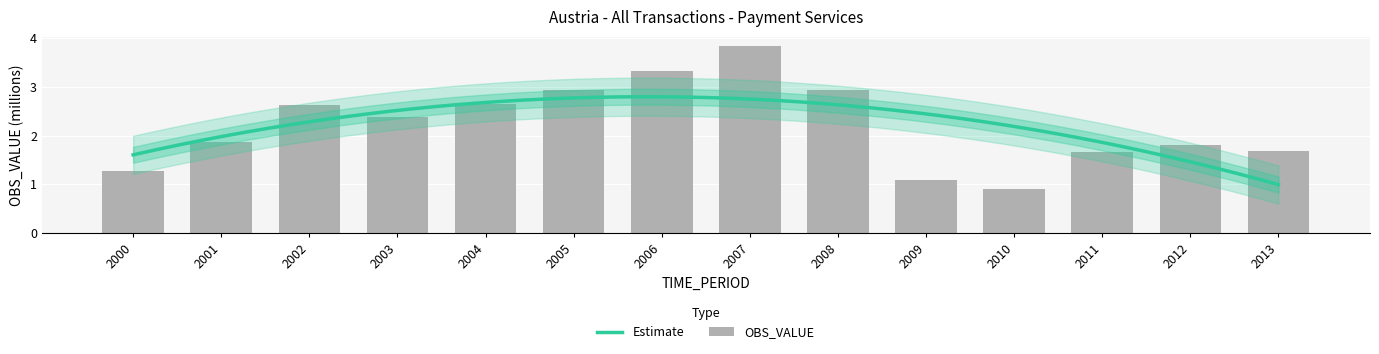

Where is the data nearest to the value 2?

2001